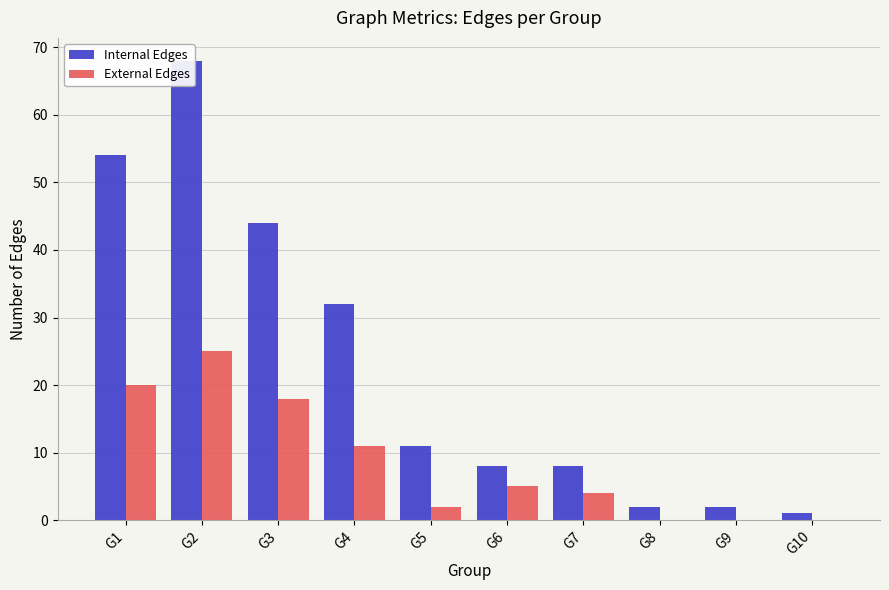

What is the spread (max minus min) of values at G7?

4